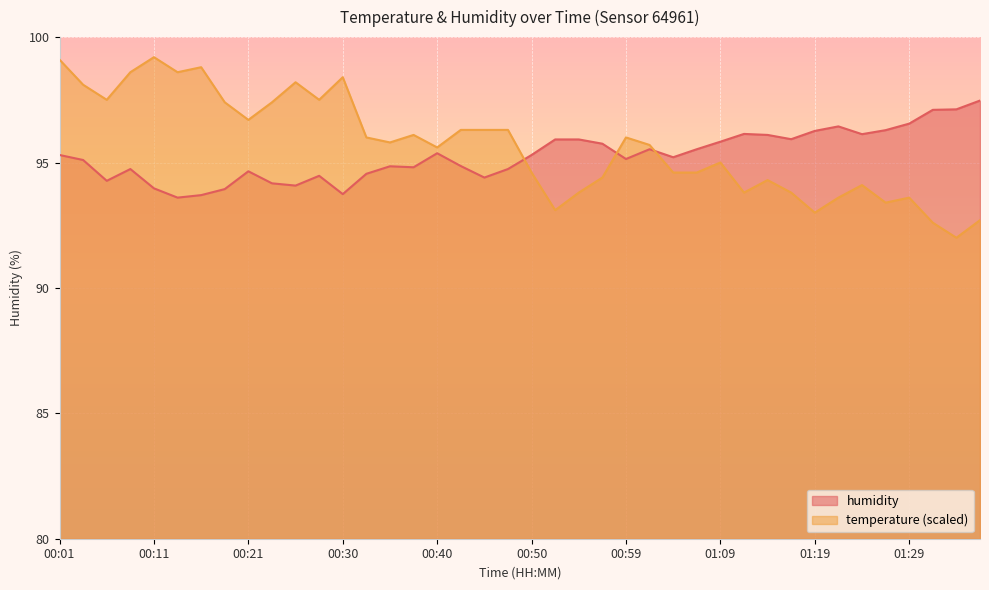

What is the smallest value displayed?

92.0